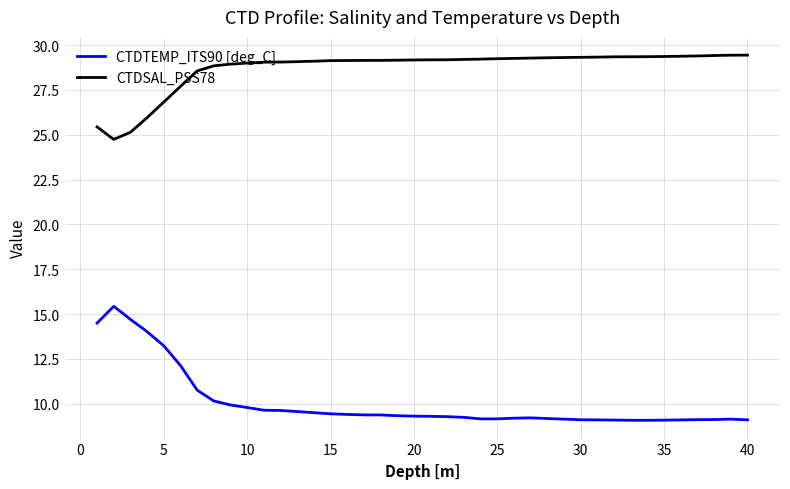

Which series has the largest range (max minus min)?

CTDTEMP_ITS90 [deg_C]